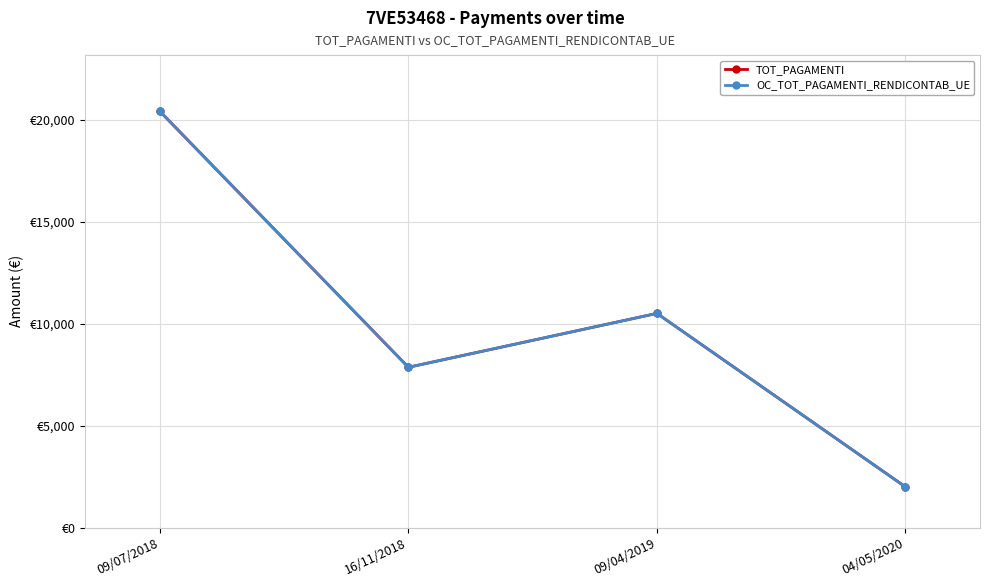

Is this an area chart (filled region under the line)?

No